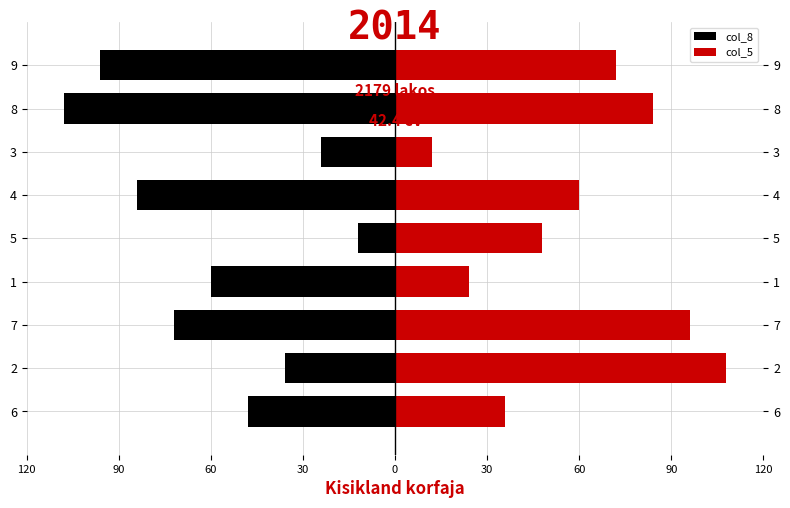

Between 2 and 4, which series saw the biggest shift?

col_8